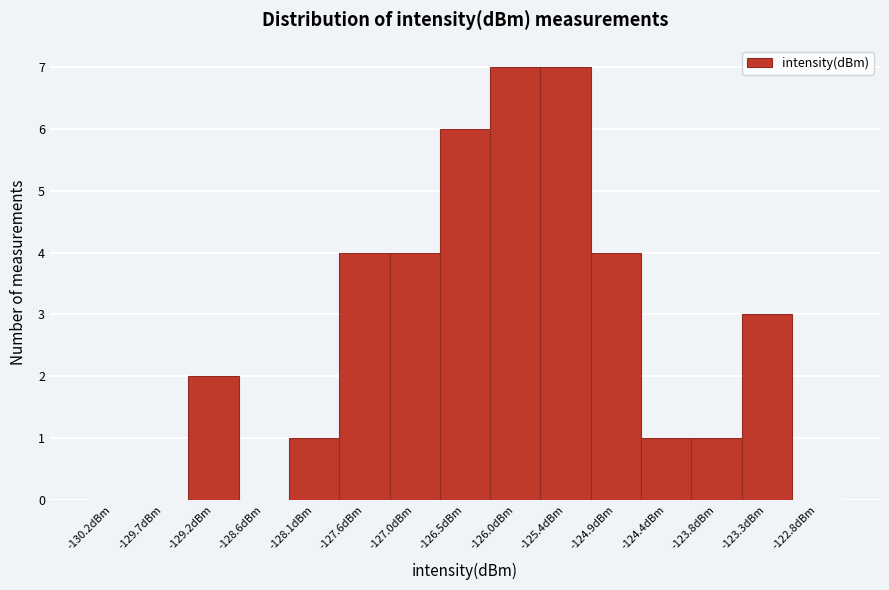

What is the height of the bar covering -128.4 to -127.8 on the x-axis? Neither the bar edges nor the heights are printed on the chart, so give them approximately, as read against the axes.

1